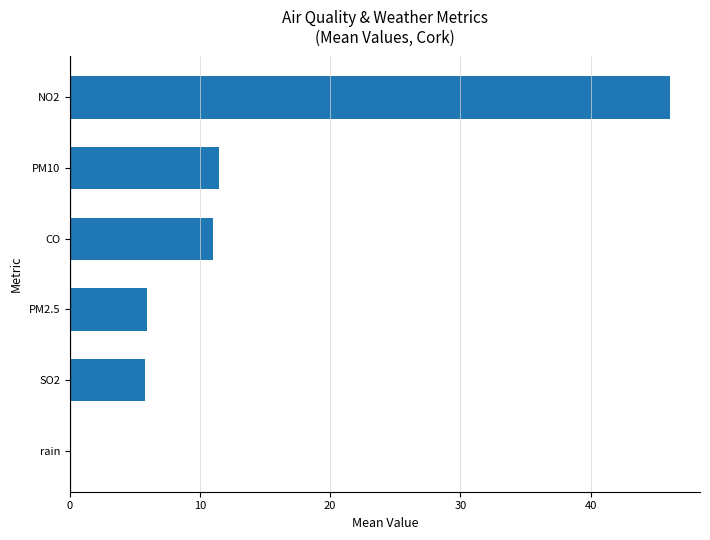

Which has a higher value, SO2 or NO2?

NO2